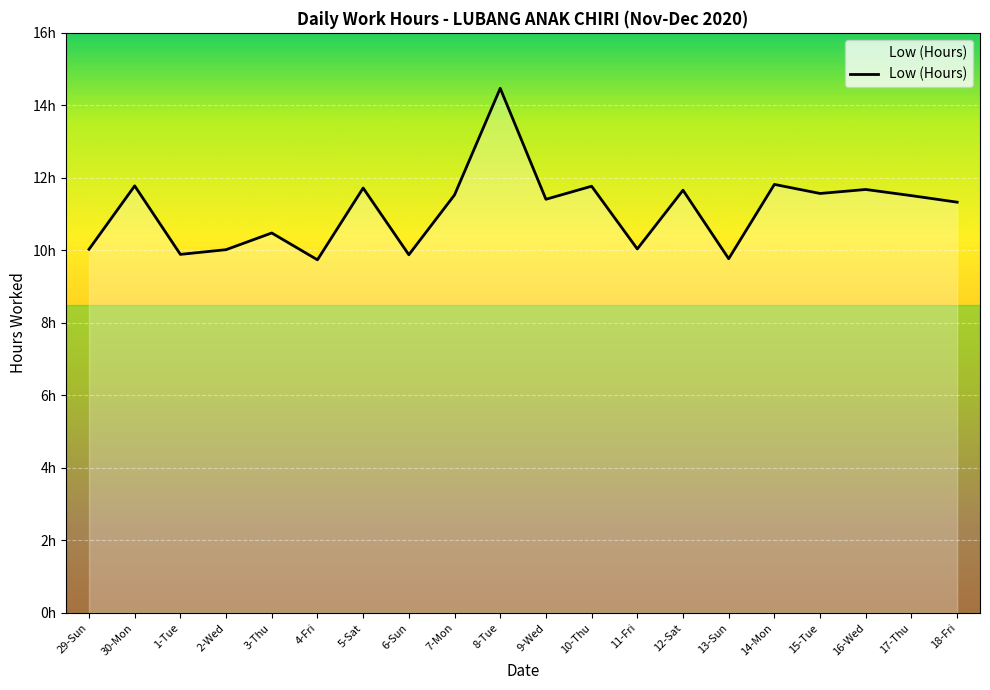

True or false: the data shows 11.8 at 10-Thu.

True